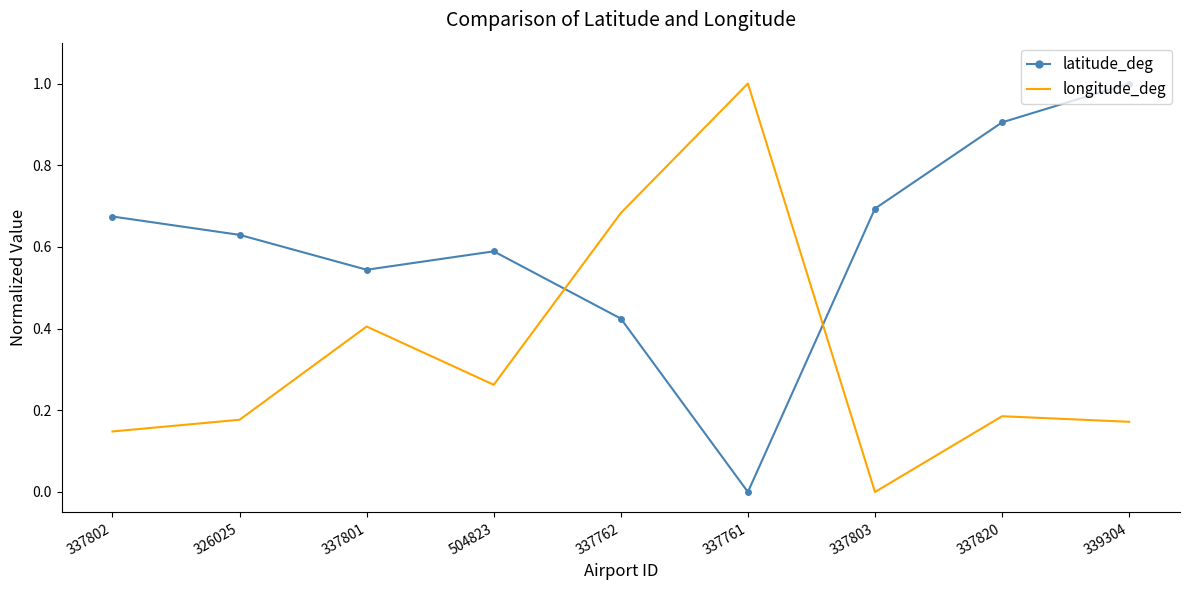

In latitude_deg, how many points are lower than both neighbors (excluding endpoints)?

2